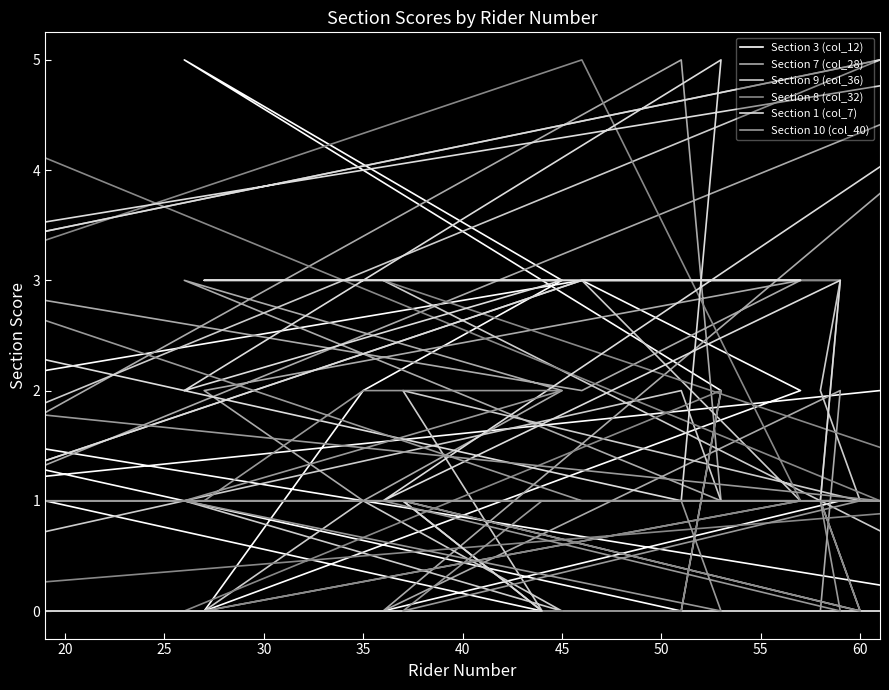

Does the chart have visible grid lines?

No